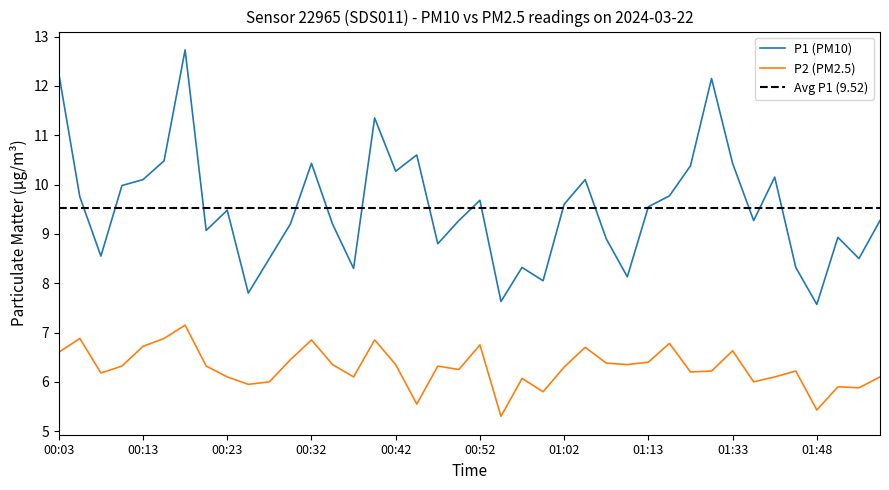

What is the sum of all P1 values?

380.8